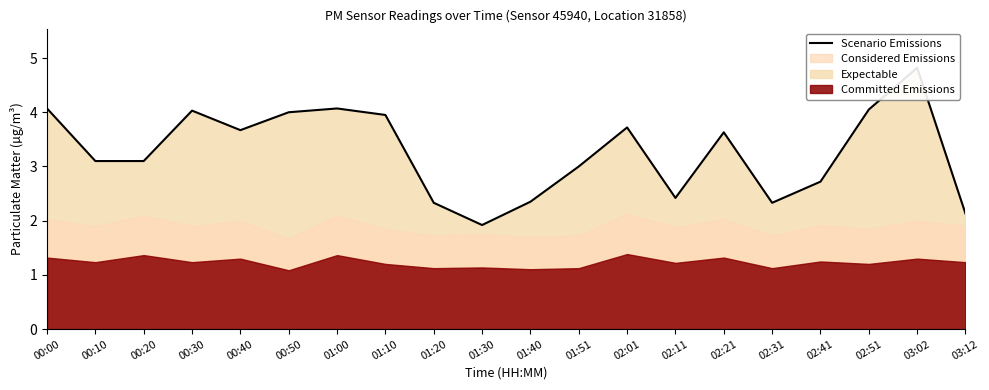

Reading right to left, transcribe all the data shown in this chart.

2.1	4.8	4.0	2.7	2.3	3.6	2.4	3.7	3.0	2.4	1.9	2.3	4.0	4.1	4.0	3.7	4.0	3.1	3.1	4.1